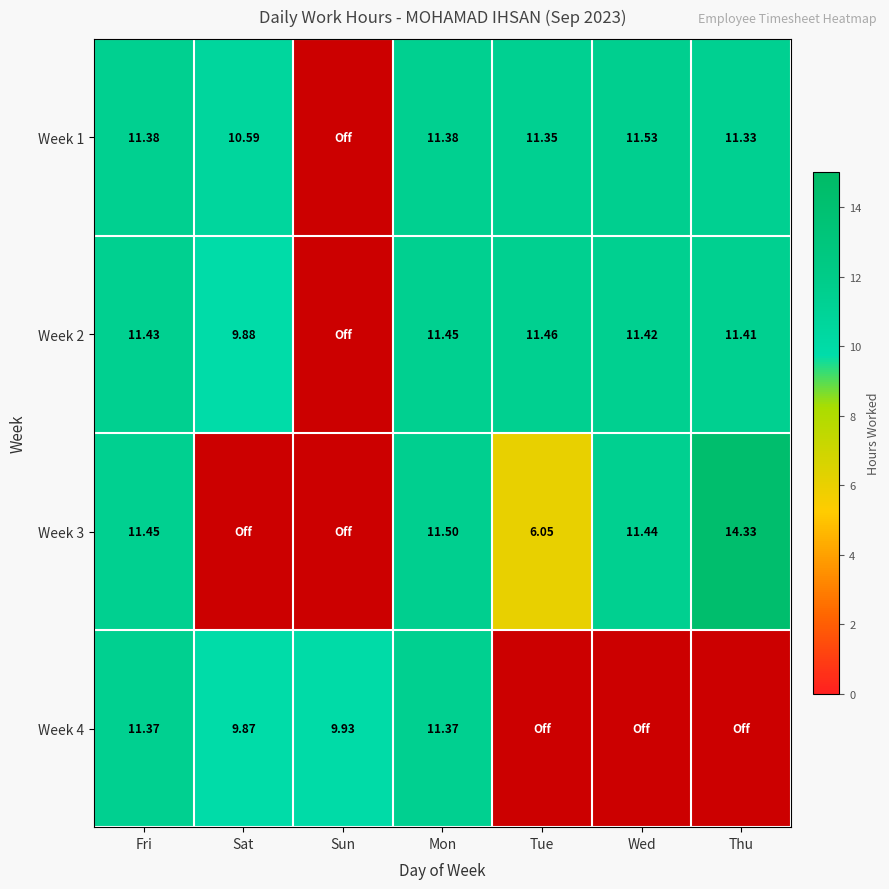

Between Wed and Thu, which is larger?

Wed